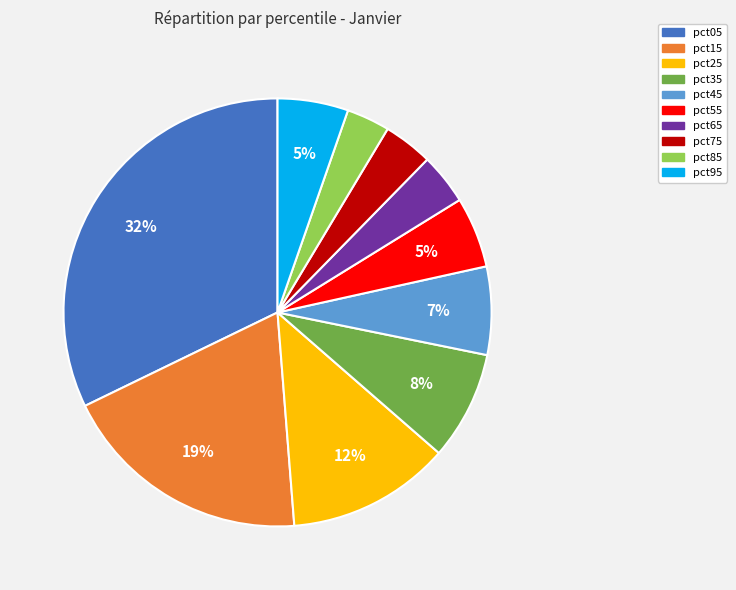

To the nearest percent, what is the difference between the largest and smallest slice percentages?

29%